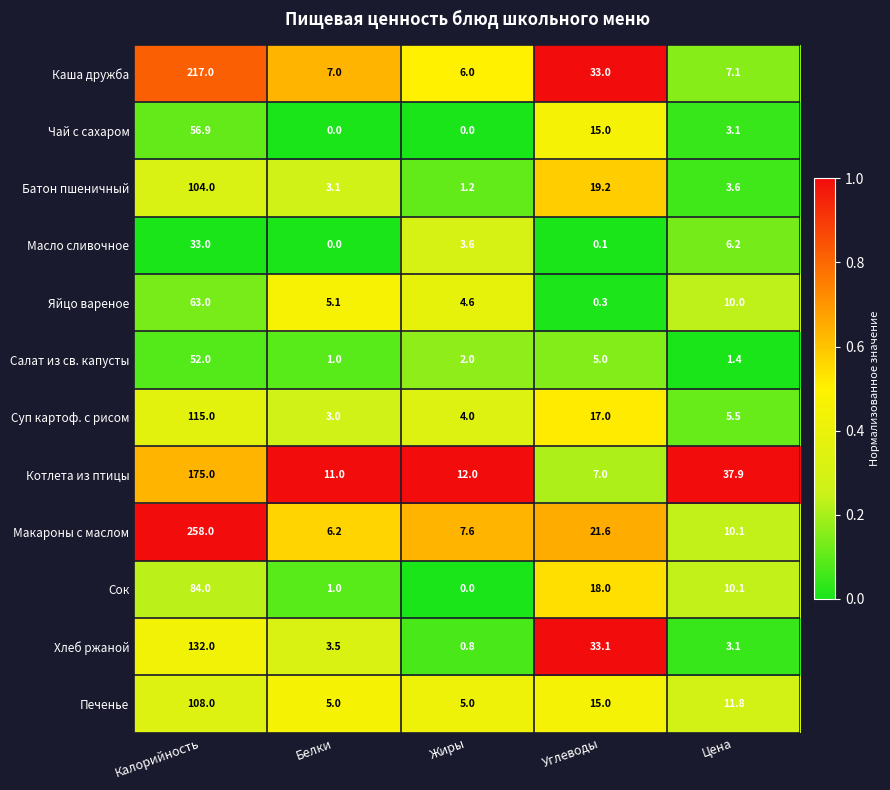

At which label does Салат из св. капусты first exceed 2?

Калорийность